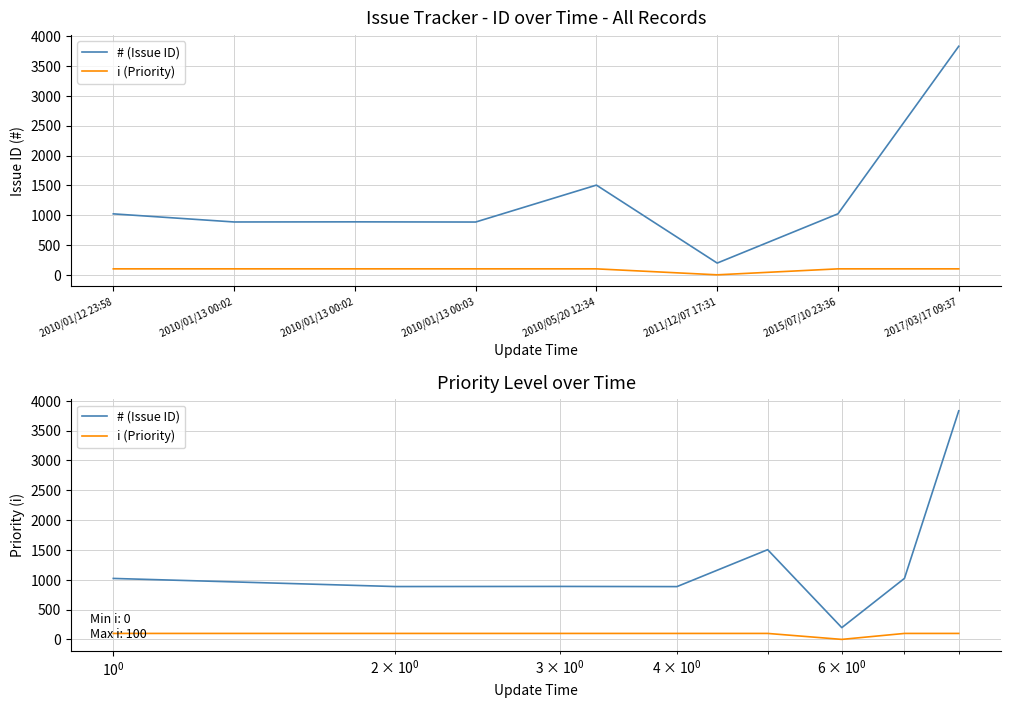

Which label corresponds to the largest value in the chart?

2017/03/17 09:37